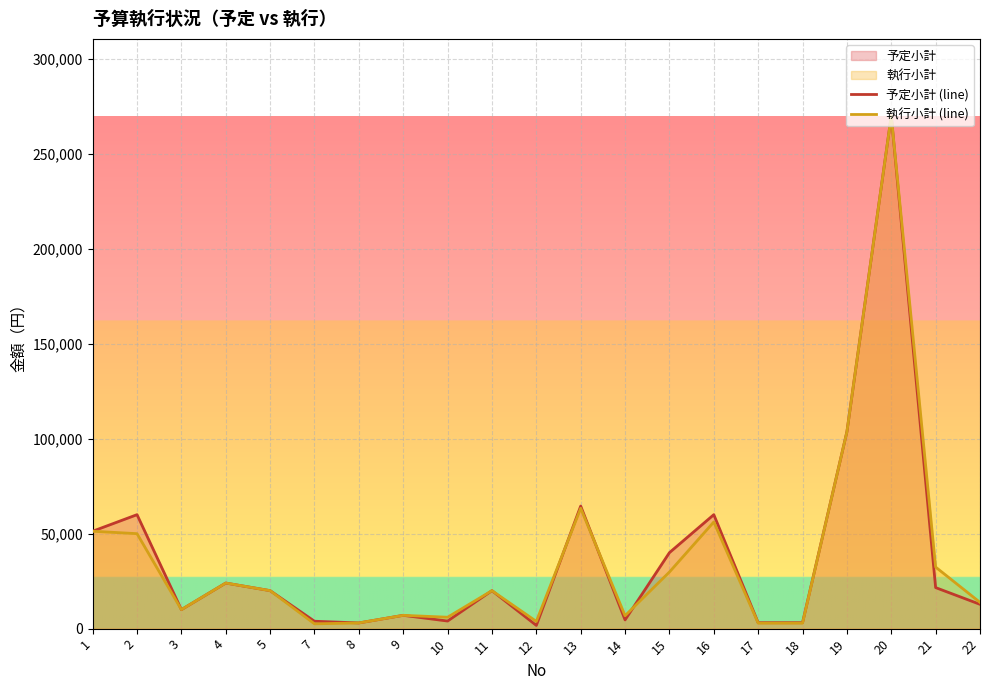

Rank the series by their average value, from highest to lowest.

予定小計 (line), 執行小計 (line)